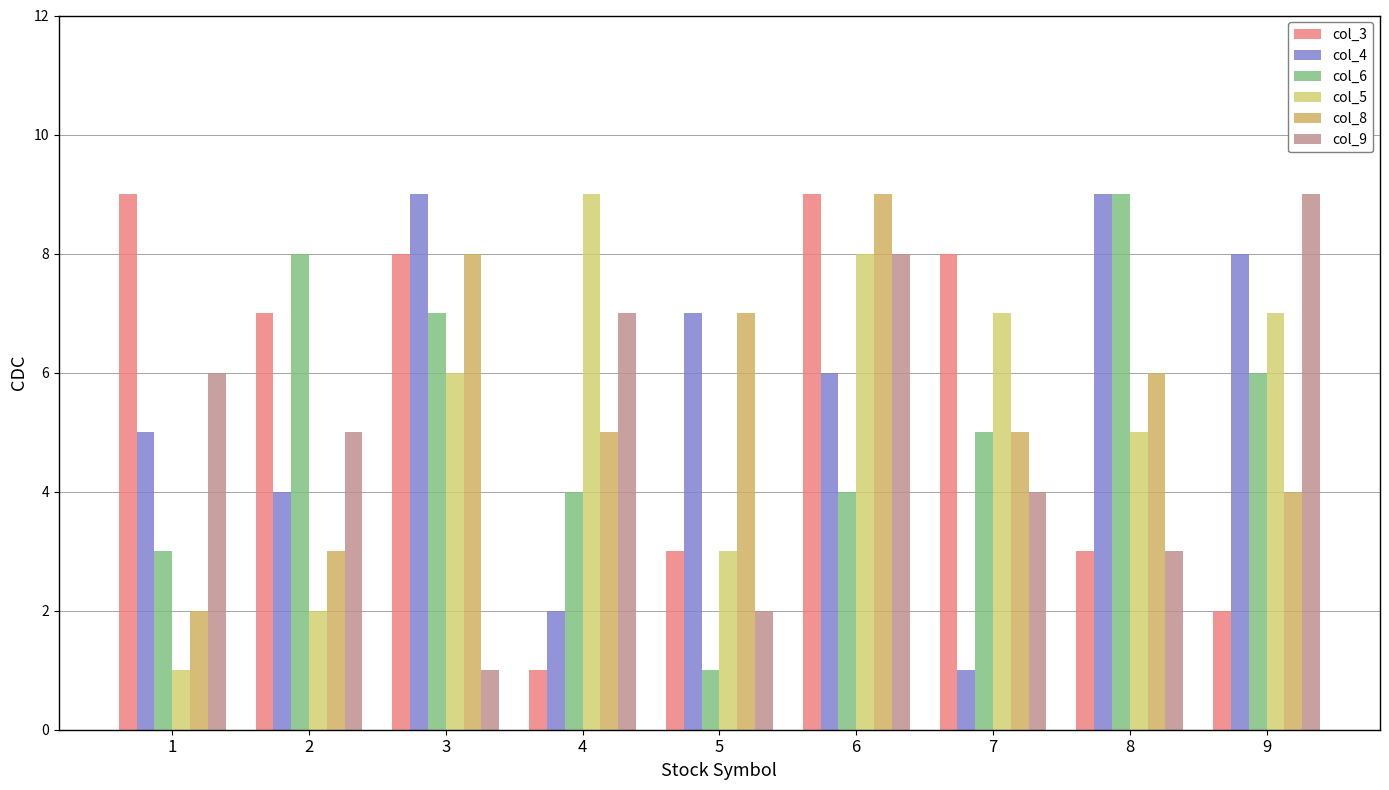

What is the smallest value displayed?

1